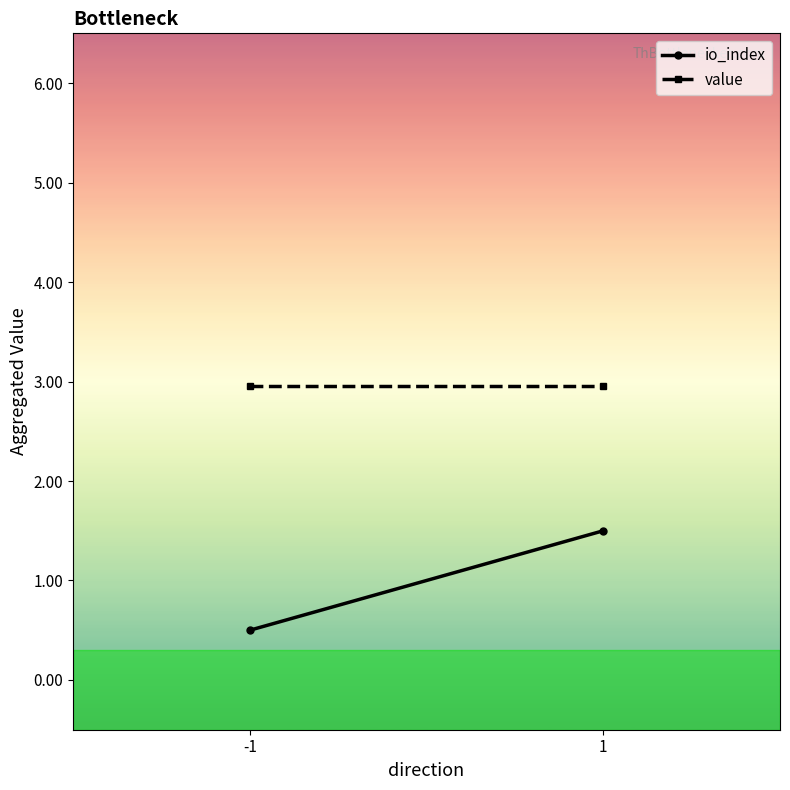

What is the value of the value point at the 1st from the left?

3.0